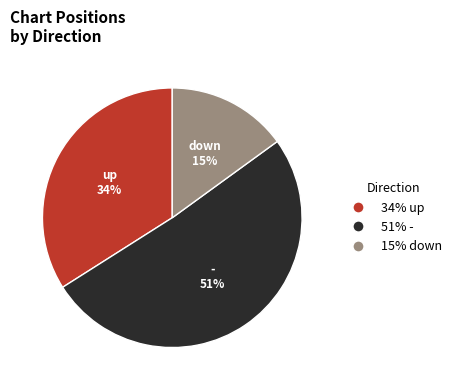

To the nearest percent, what percentage of the pie is 51% -?

51%